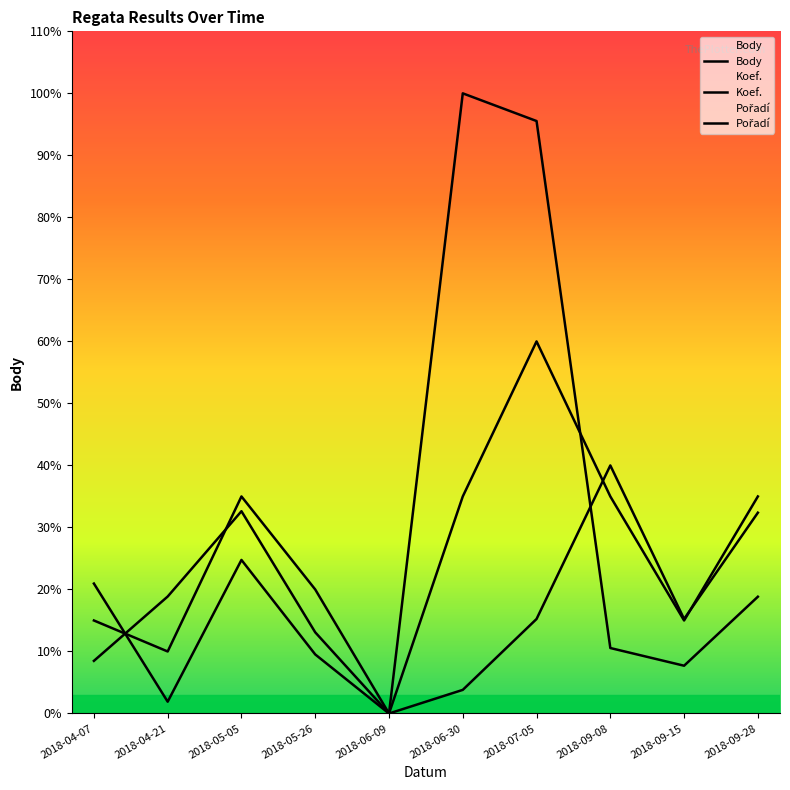

At which category does Koef. reach its first local valley?

2018-04-21